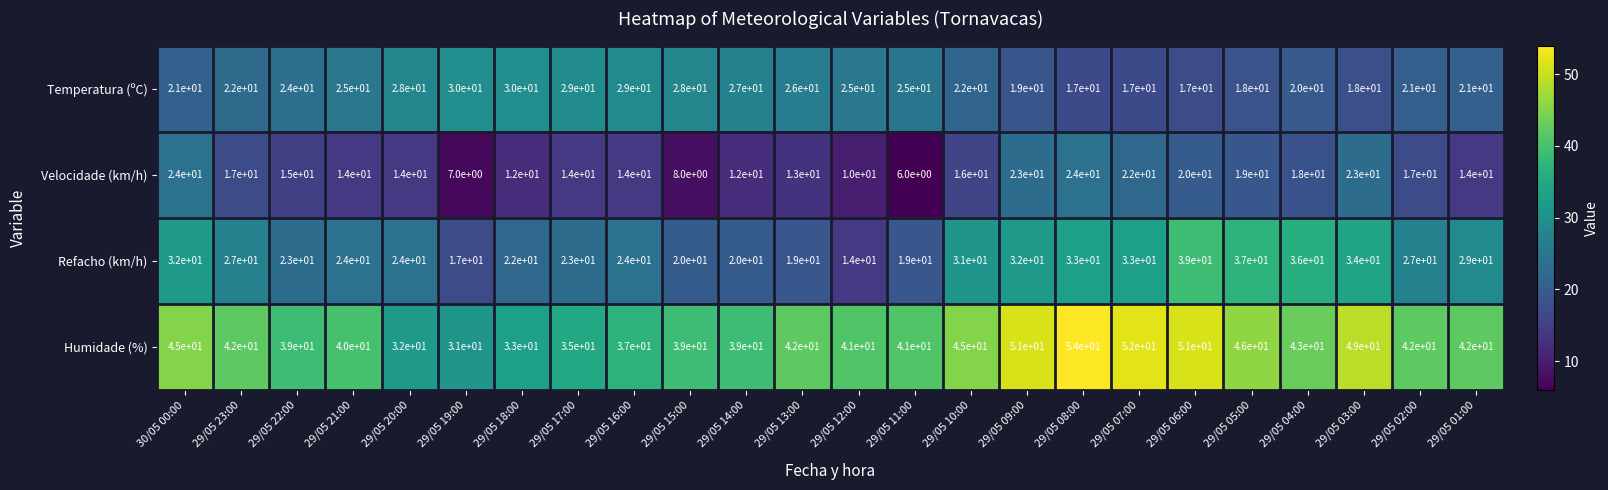

How many distinct data groups are displayed?

4